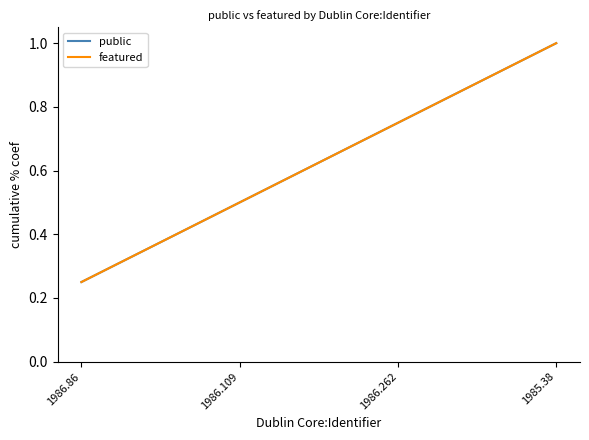

Is this an area chart (filled region under the line)?

No